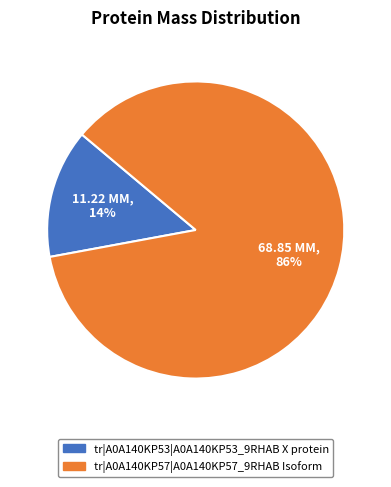

Combined, do tr|A0A140KP57|A0A140KP57_9RHAB Isoform and tr|A0A140KP53|A0A140KP53_9RHAB X protein account for over 50%?

Yes